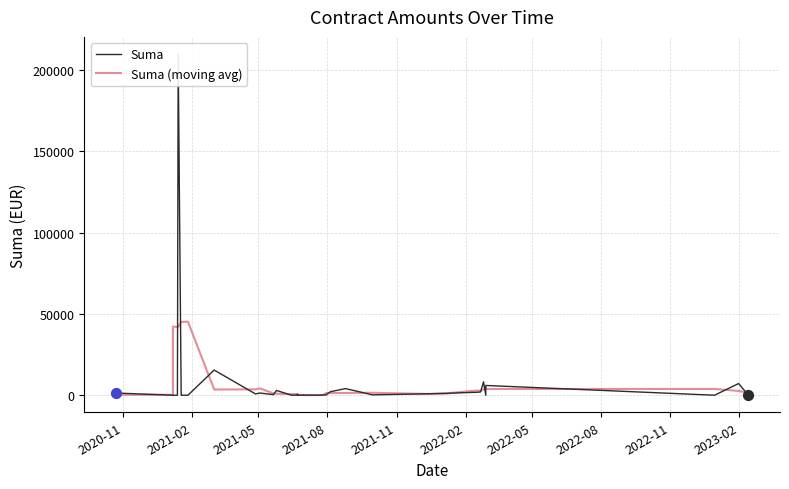

Which series has the largest total across all categories?

Suma